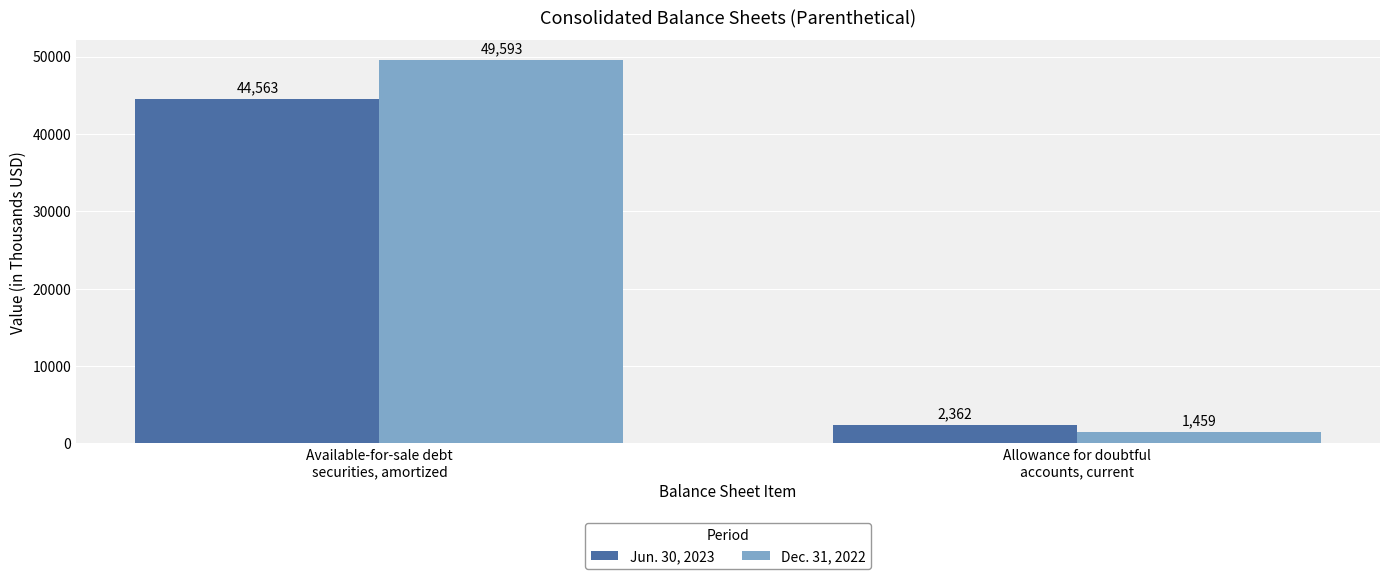

What is the label of the 1st bar from the right?

Allowance for doubtful
accounts, current